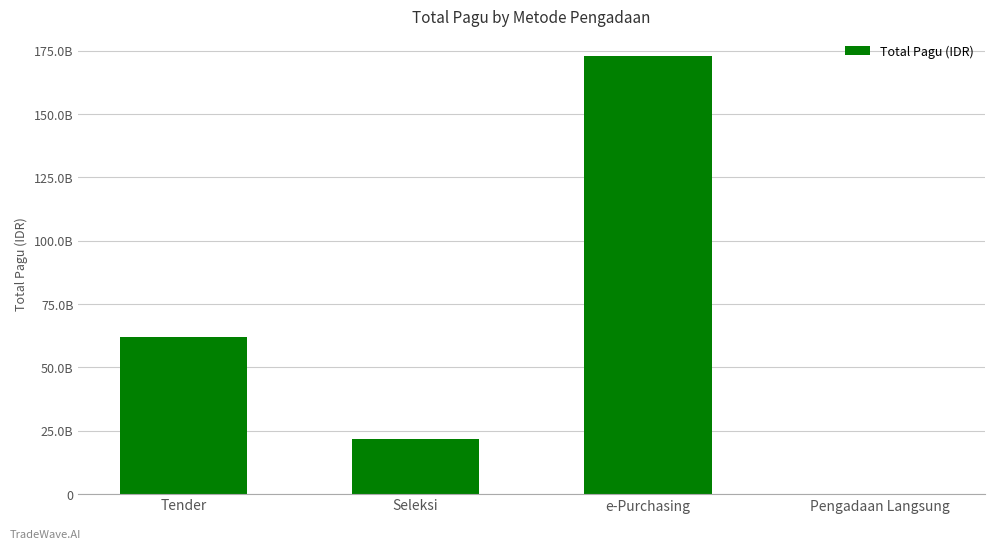

What is the maximum value shown in the chart?

173077500000